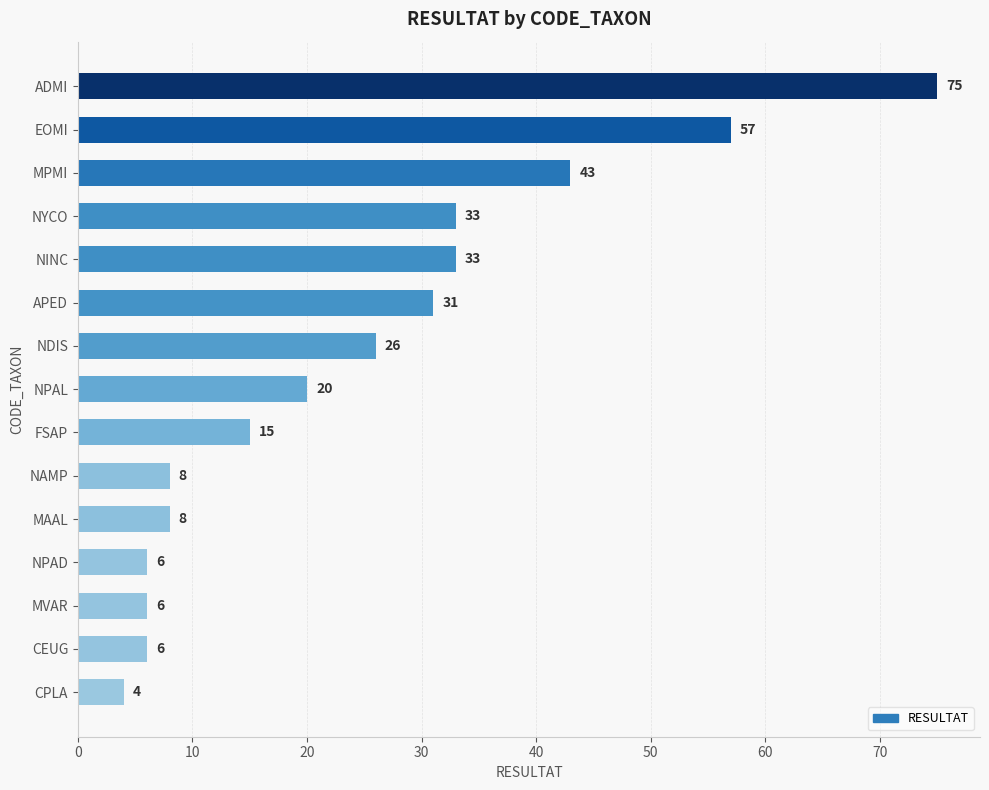

Read the value at NPAD, to the nearest 5.

5